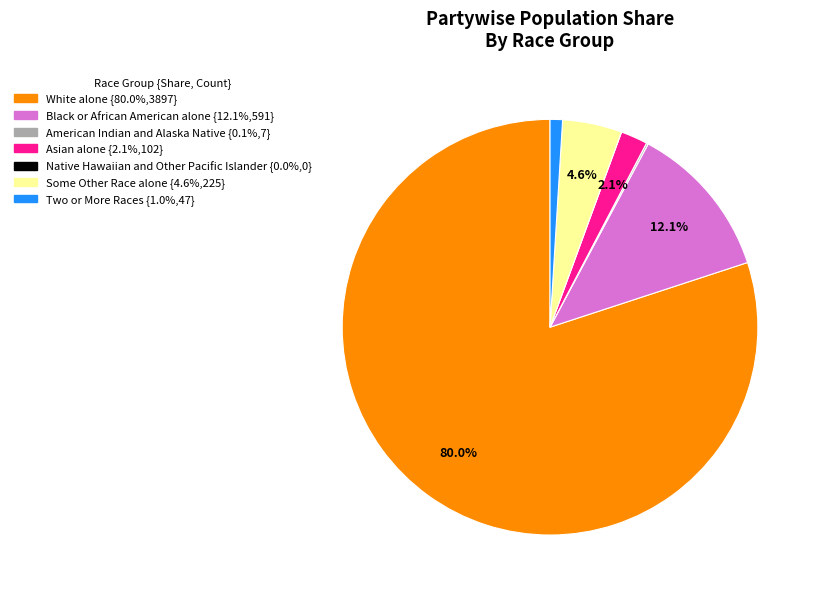

Which category has the biggest portion of the pie?

White alone